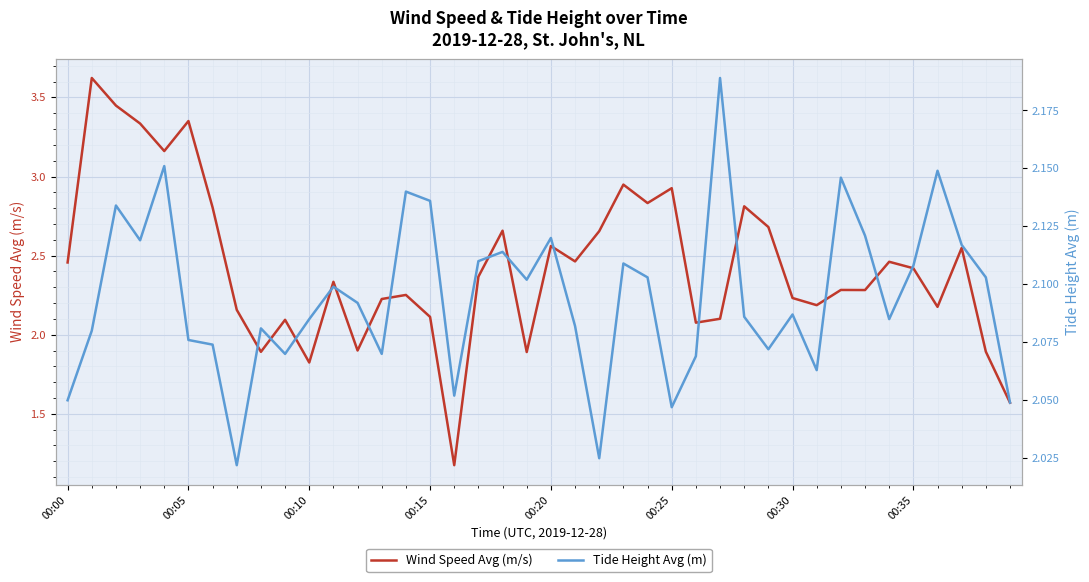

At which label does Tide Height Avg (m) reach its peak?

27